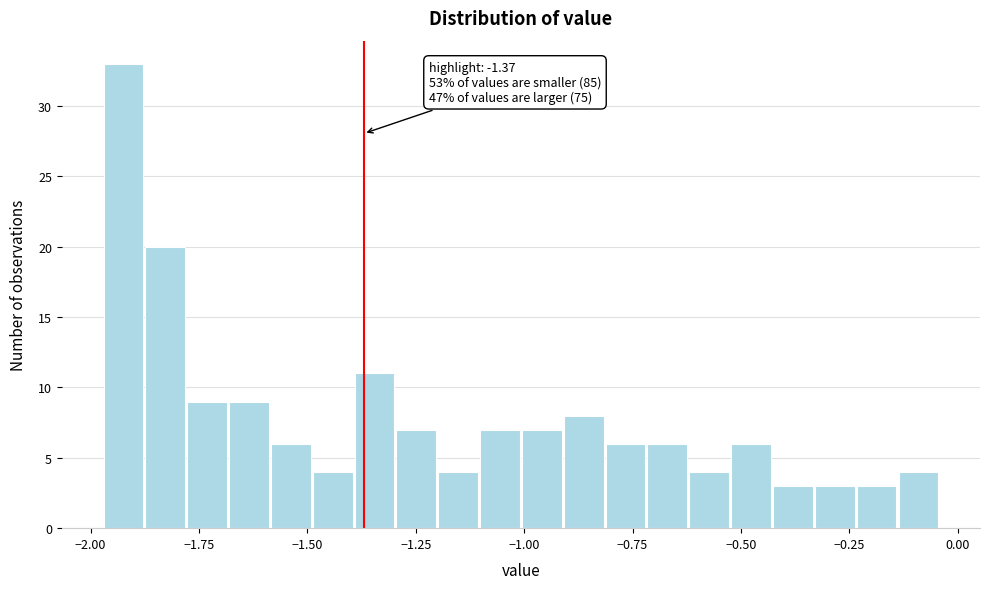

Around what value on the x-axis is the tallest bar? Give the approximate position of its centre, as read against the axis.

-1.90